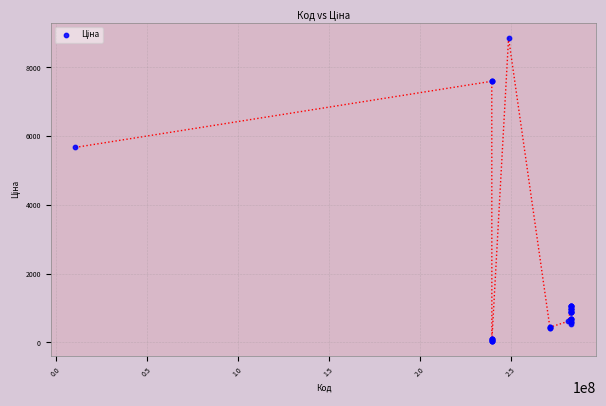

What Y value in the scatter plot is closest to 4456?

5673.8